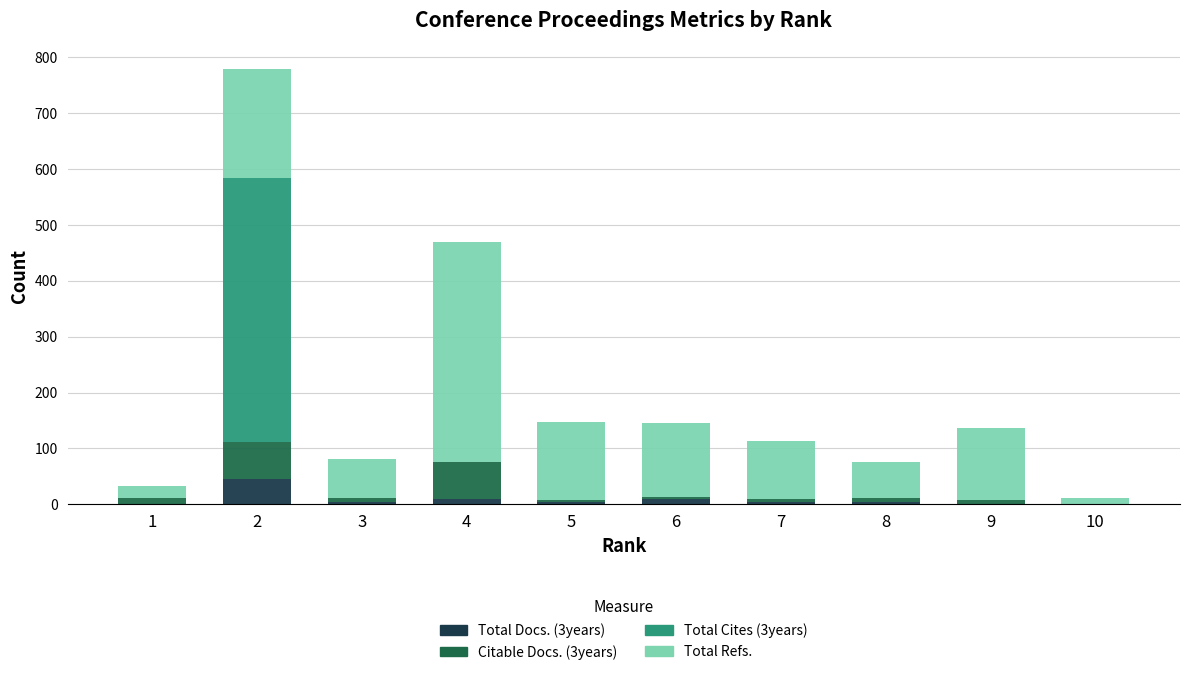

The value of Total Docs. (3years) at 2 is 76. True or false?

False